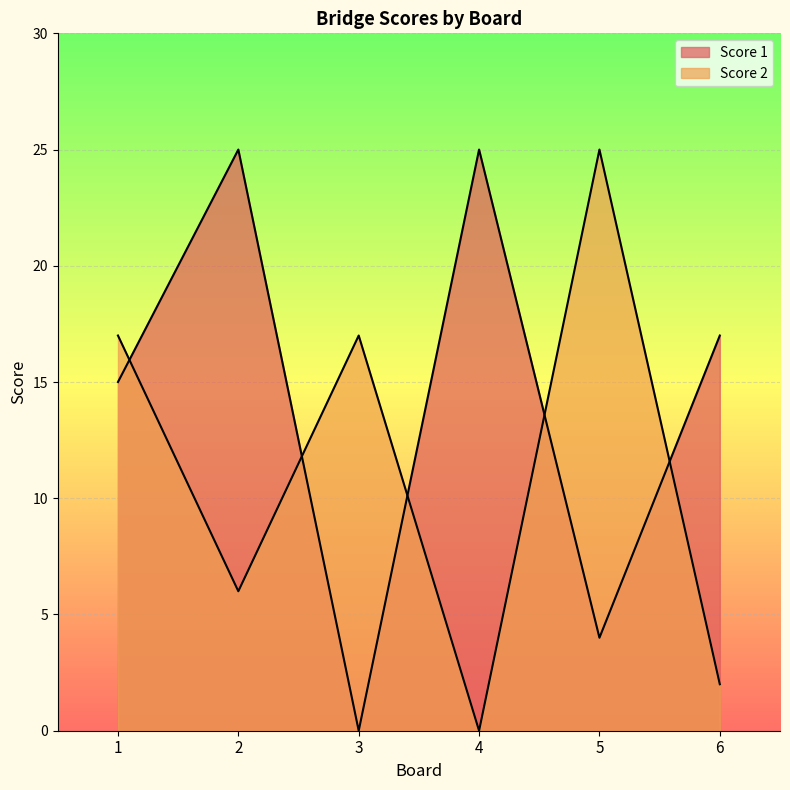

At how many categories does at least one series exceed 13?

6